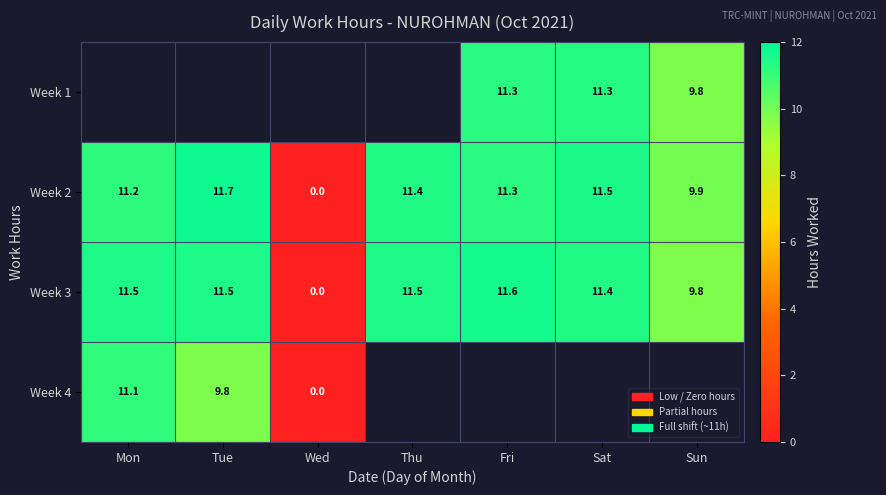

True or false: Week 1 has a value of 7.5 at Fri.

False